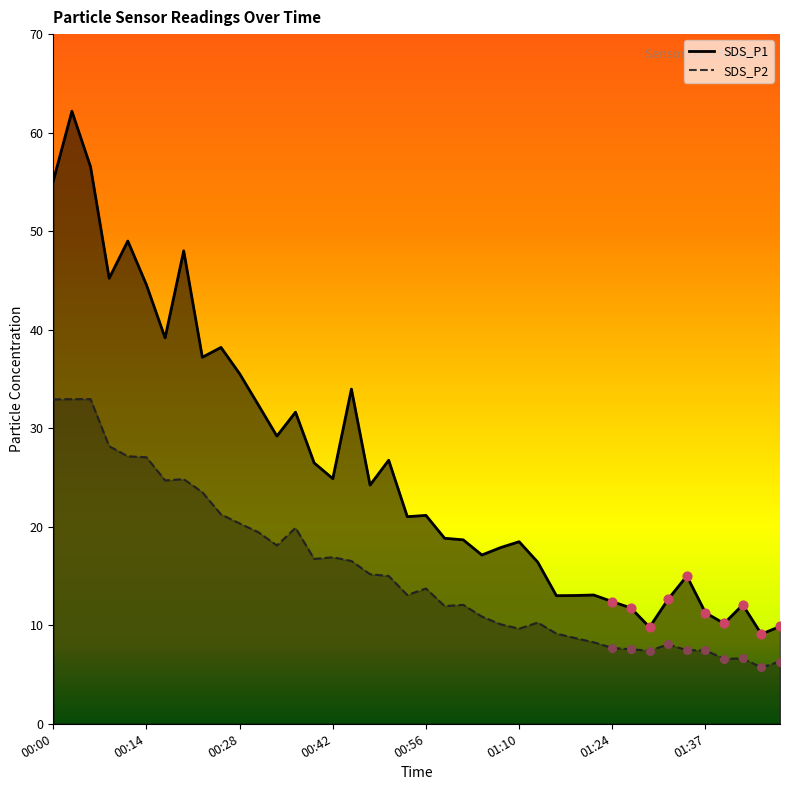

At how many categories does at least one series exceed 50?

3